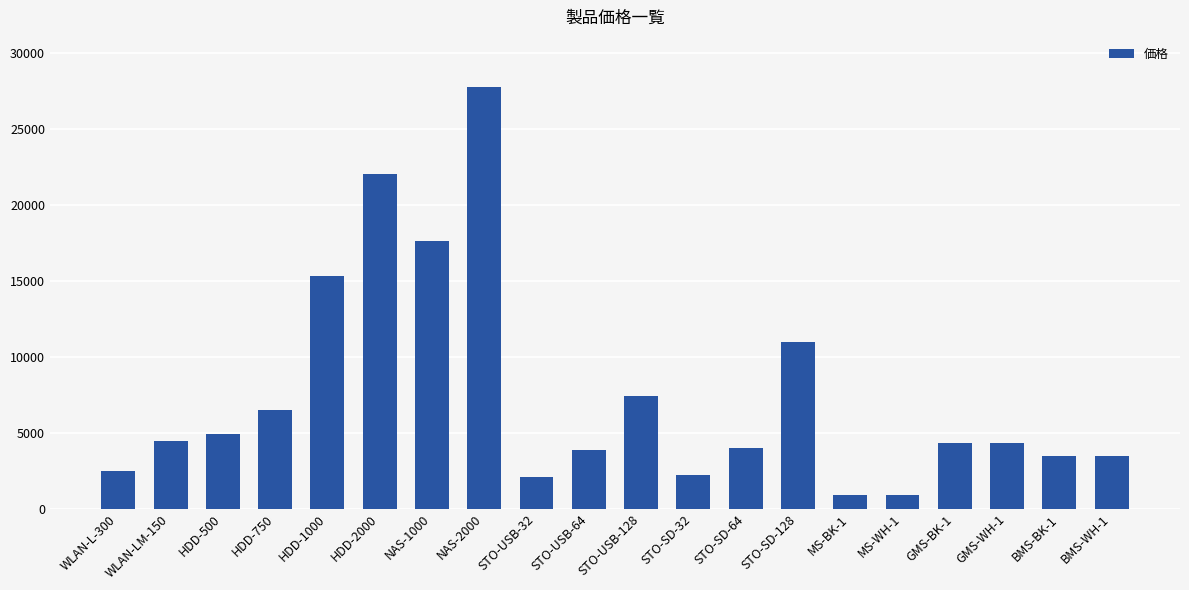

What is the difference between the maximum and minimum values?

26830